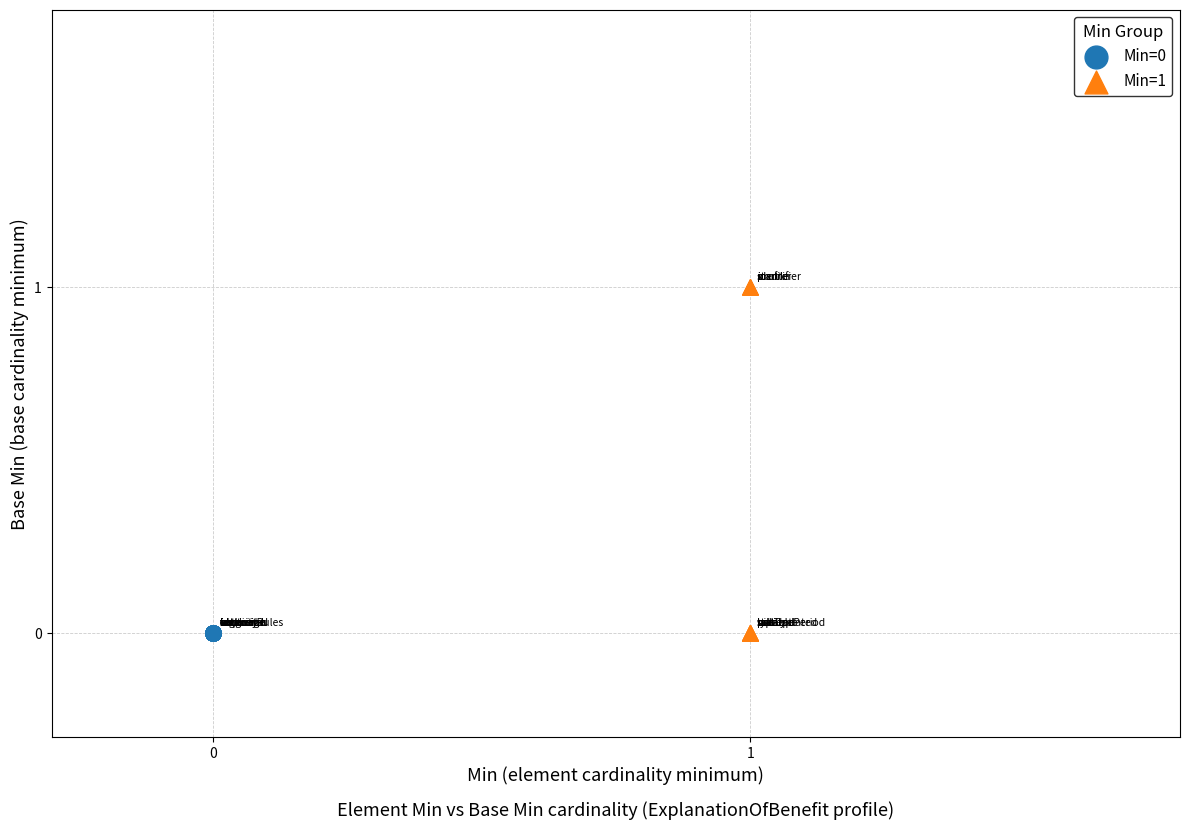

Which series reaches the maximum Y coordinate?

Min=1